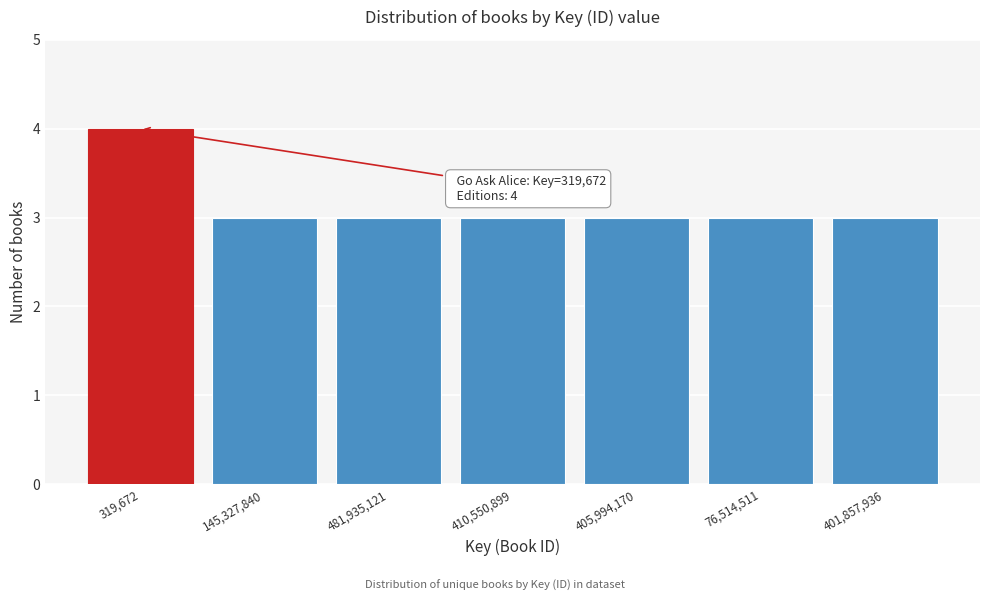

Reading left to right, transcribe all the data shown in this chart.

319,672=4	145,327,840=3	481,935,121=3	410,550,899=3	405,994,170=3	76,514,511=3	401,857,936=3